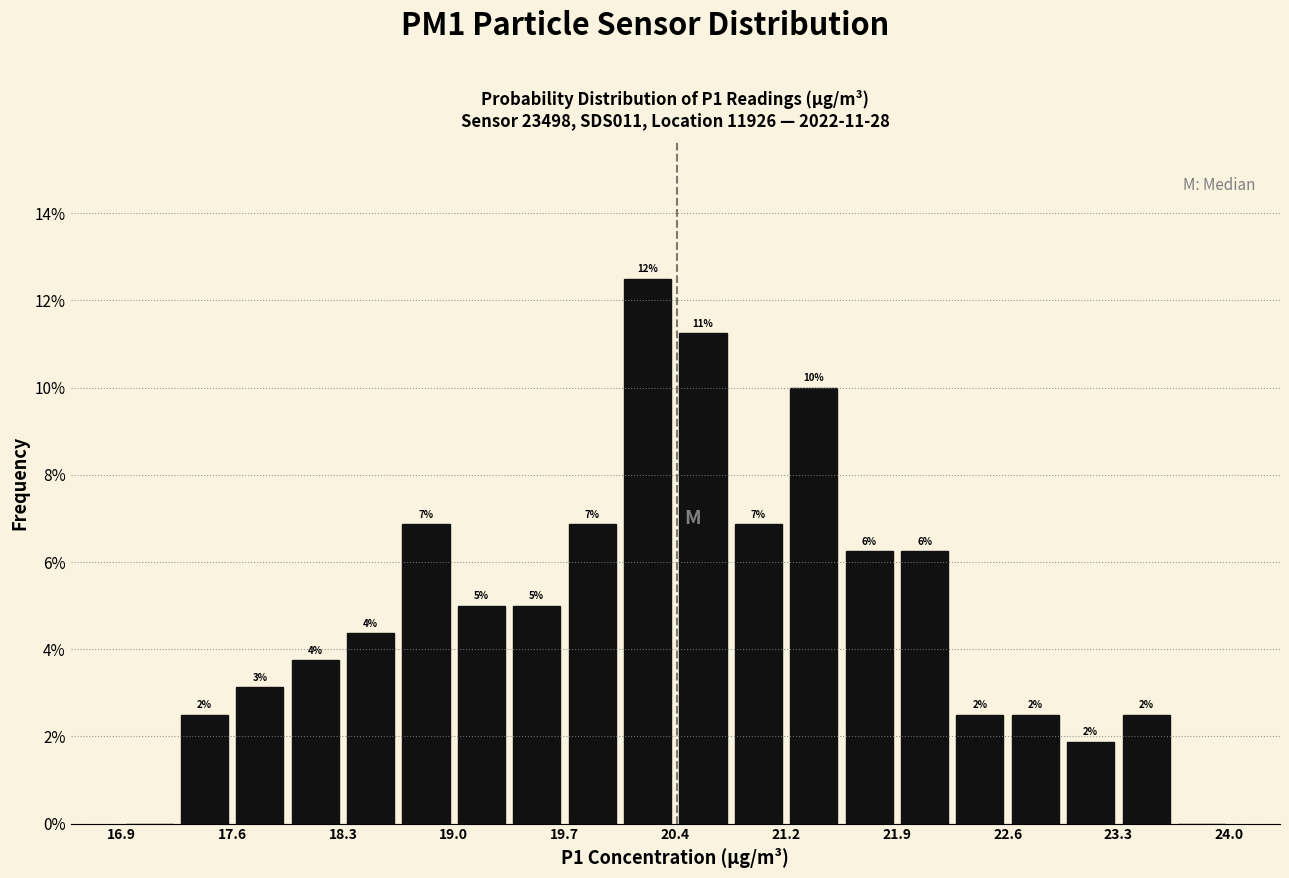

Read against the x-axis, roughly where is the centre of the tallest bar?

20.3